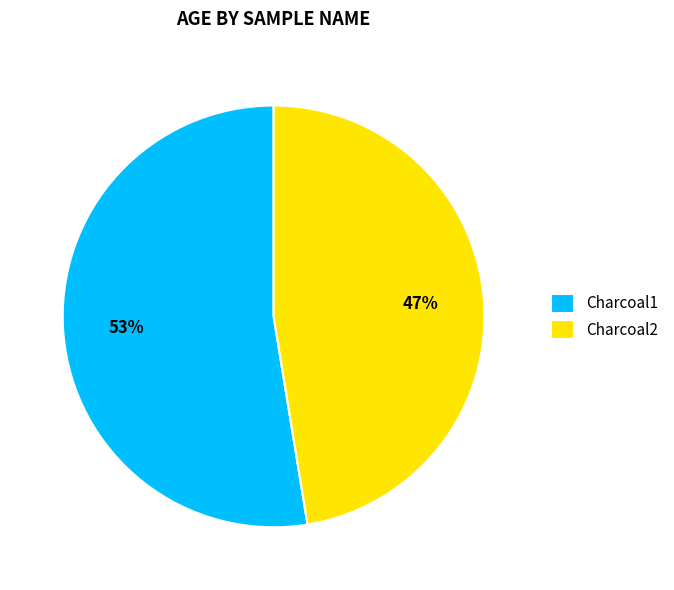

The Charcoal1 slice represents 53% of the pie. True or false?

True